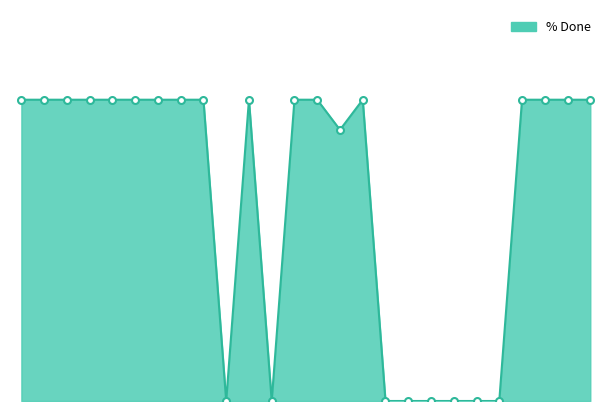

Where is the first local maximum?

10